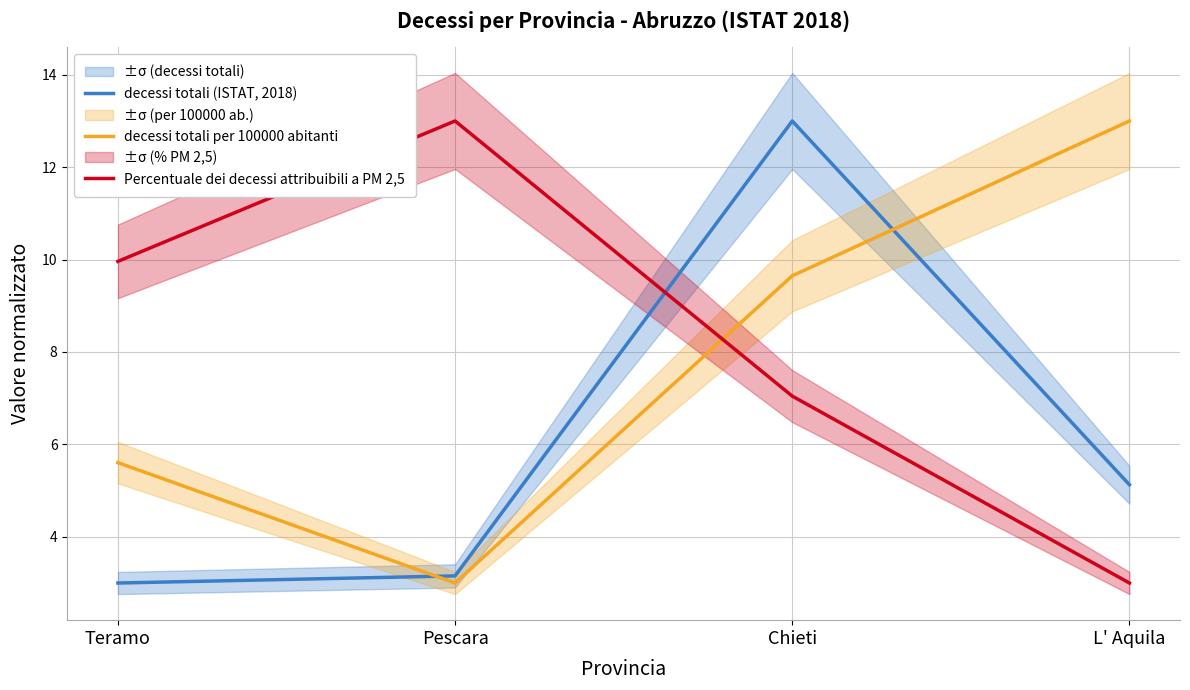

Read the decessi totali (ISTAT, 2018) value at Chieti.

13.0